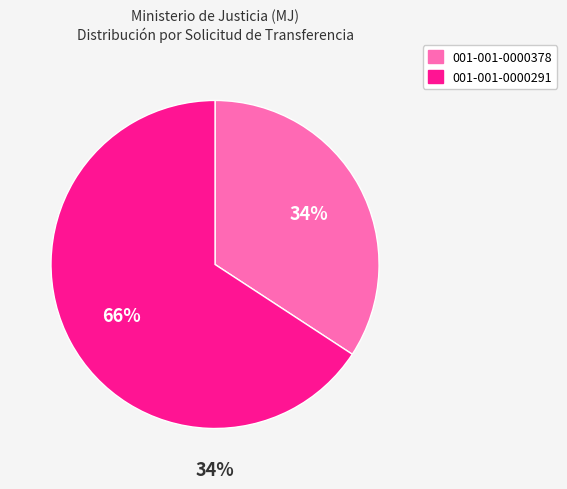

Combined, do 001-001-0000378 and 001-001-0000291 account for over 50%?

Yes